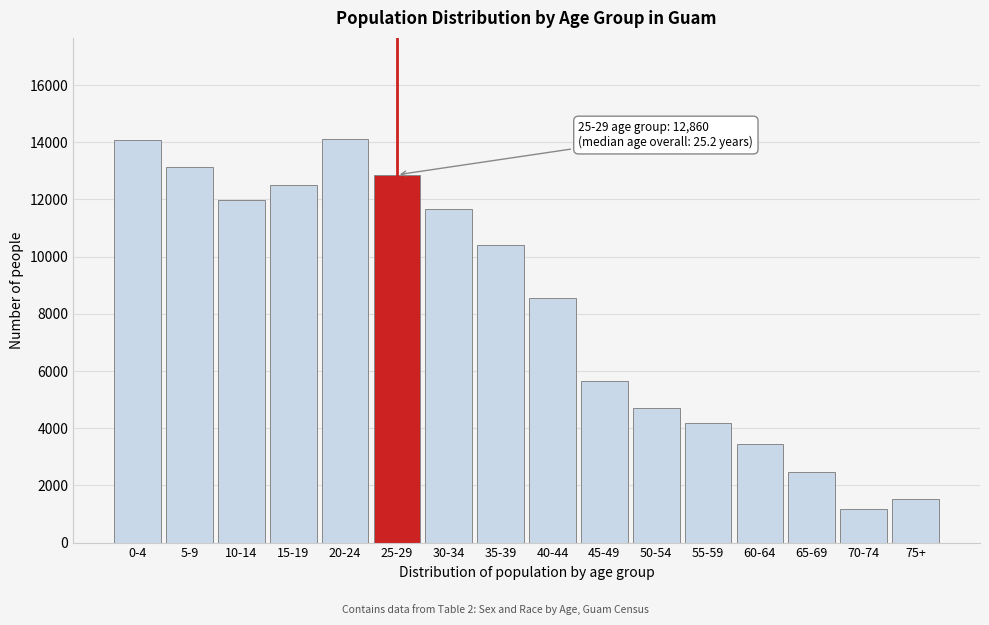

What is the maximum value shown in the chart?

14120